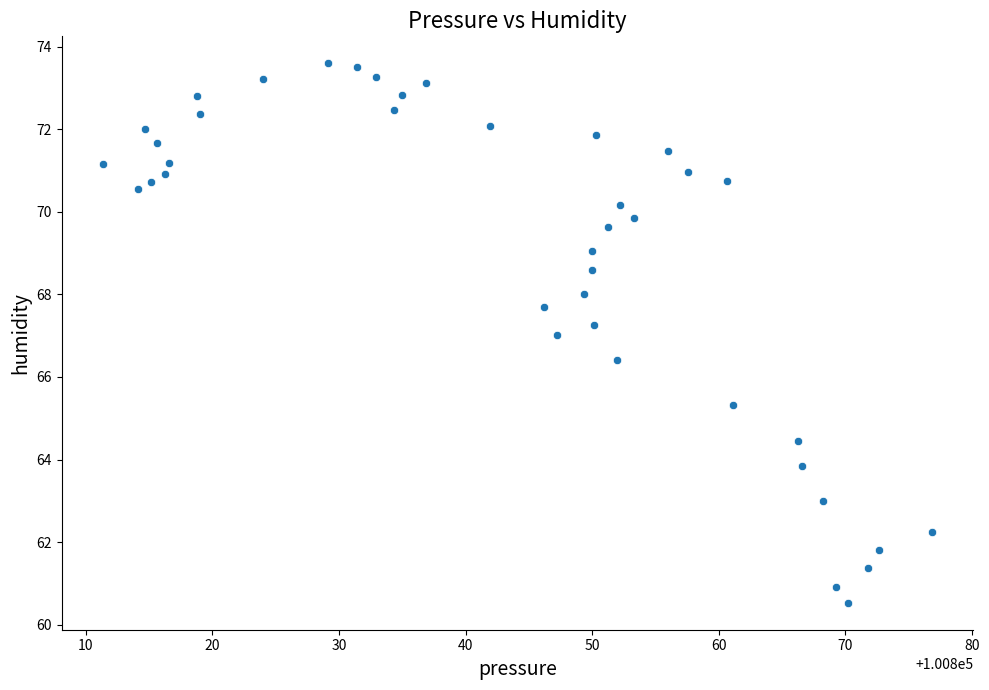

What is the range of X values (max minus min)?

65.5